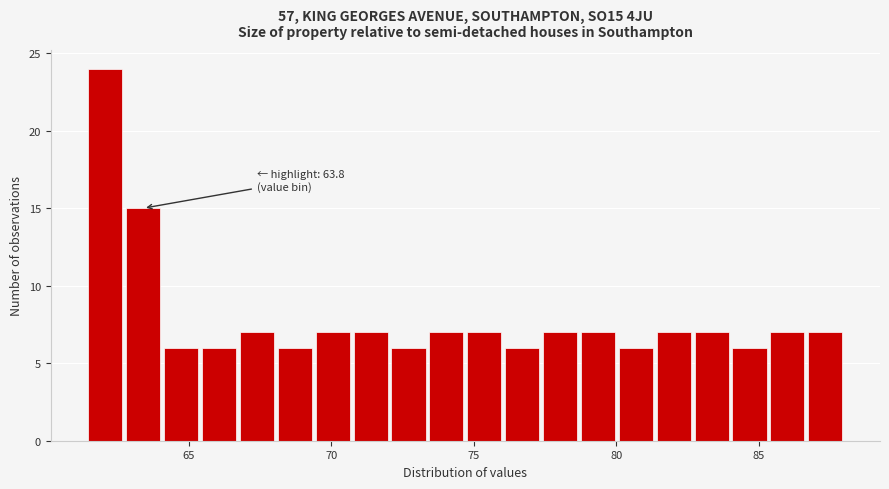

Read against the x-axis, roughly where is the centre of the tallest bar?

62.0